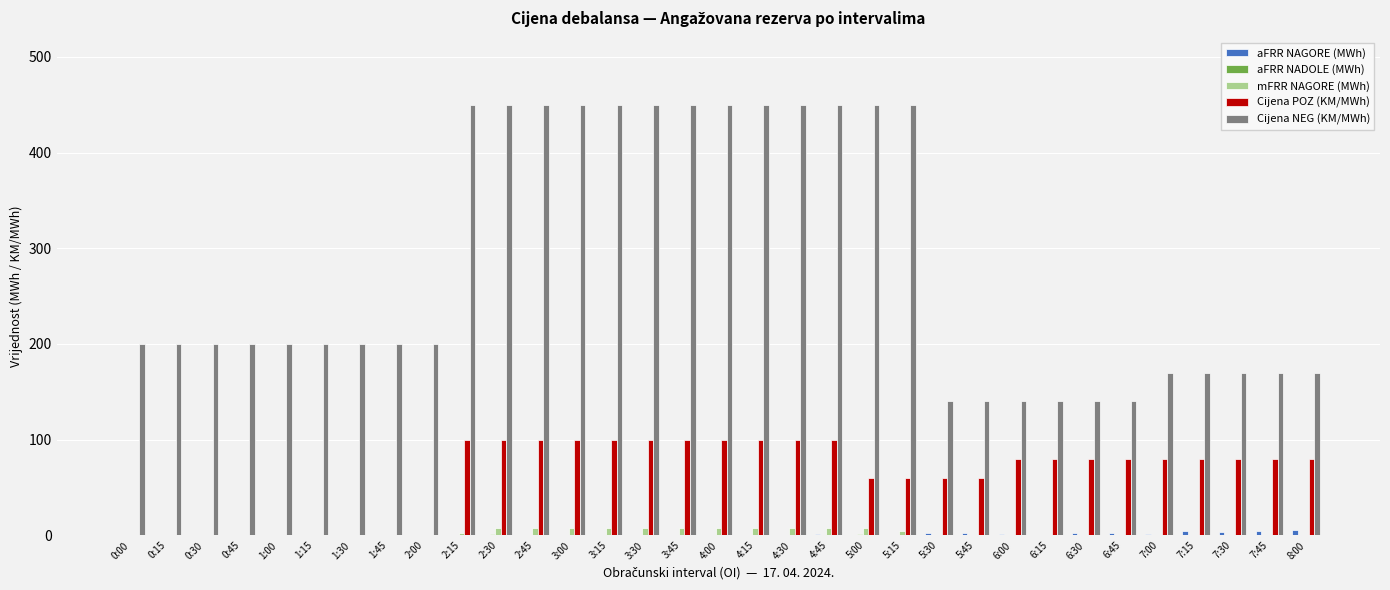

What is the greatest value displayed?

450.0